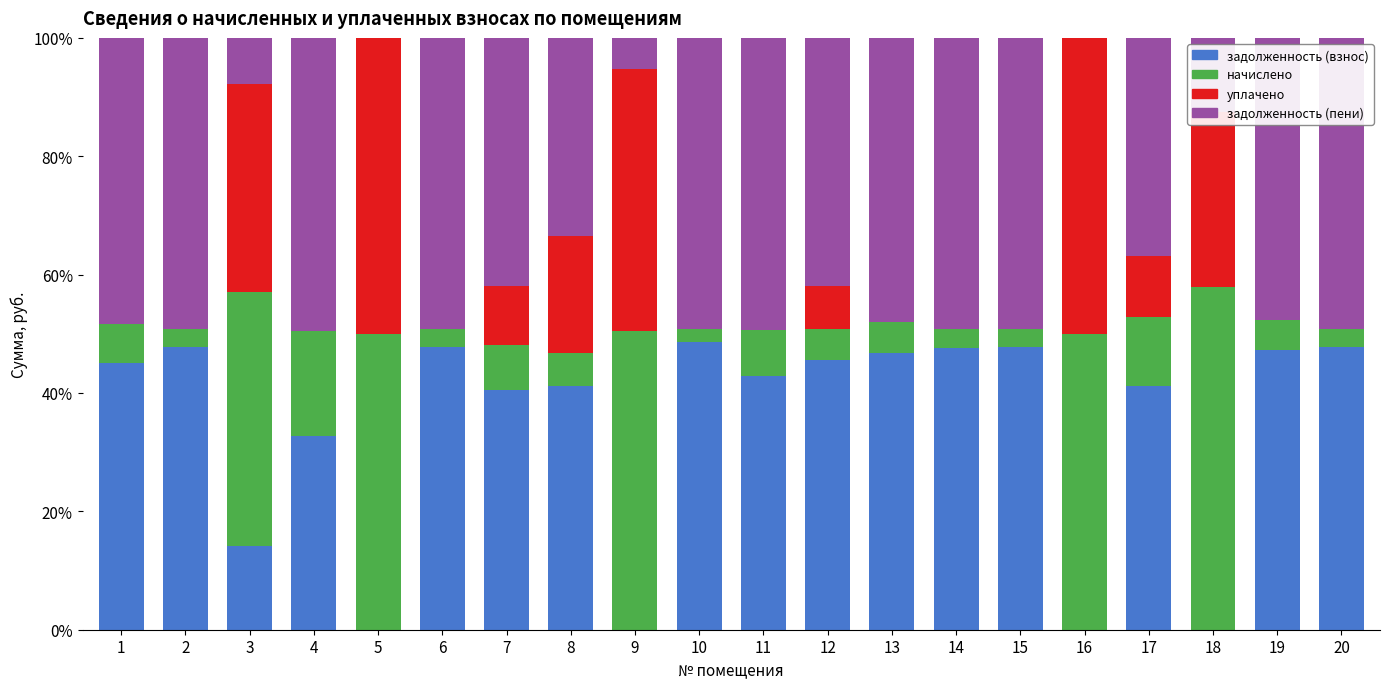

What is the sum of all задолженность (взнос) values?

684.5